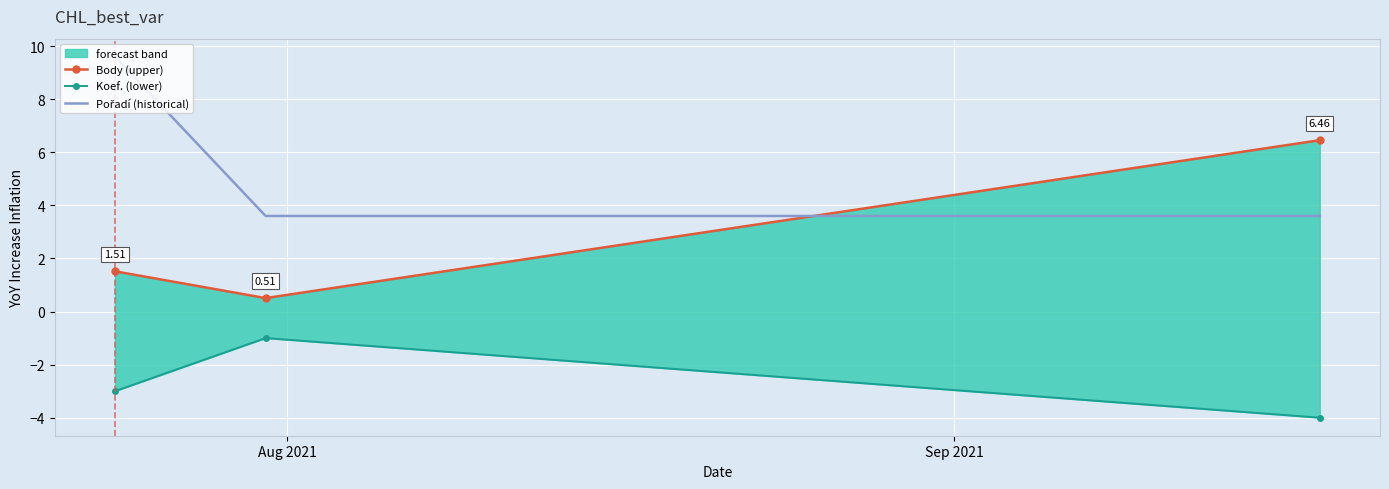

What is the maximum value for Koef. (lower)?

-1.0